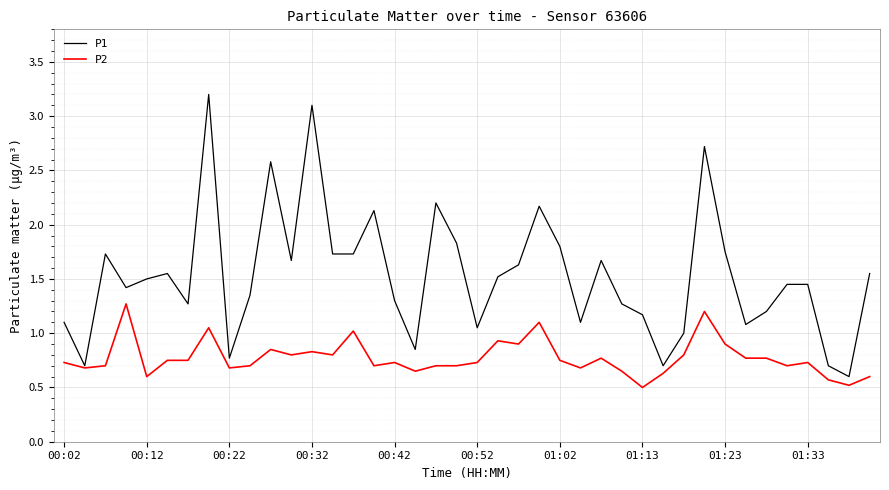

Does the chart have visible grid lines?

Yes